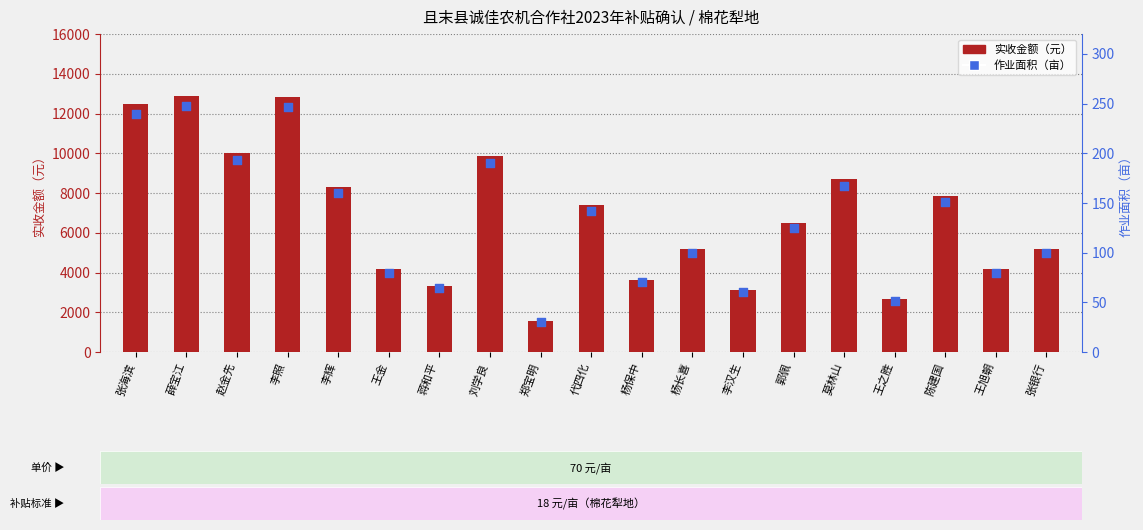

Which series has the largest Y range (max minus min)?

实收金额（元）